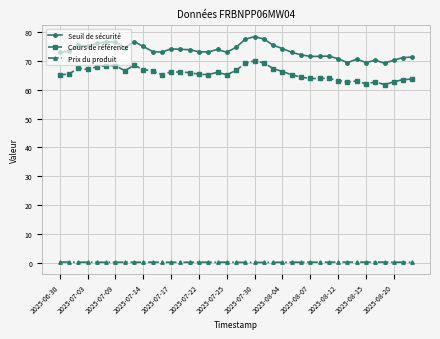

What is the sum of all Cours de référence values?

2558.6